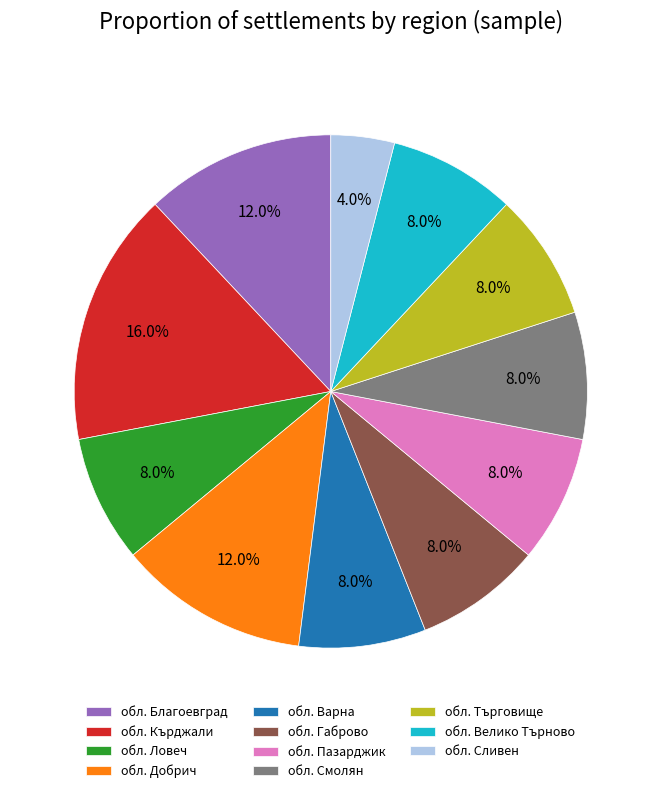

Is there any slice that represents more than half of the pie?

No